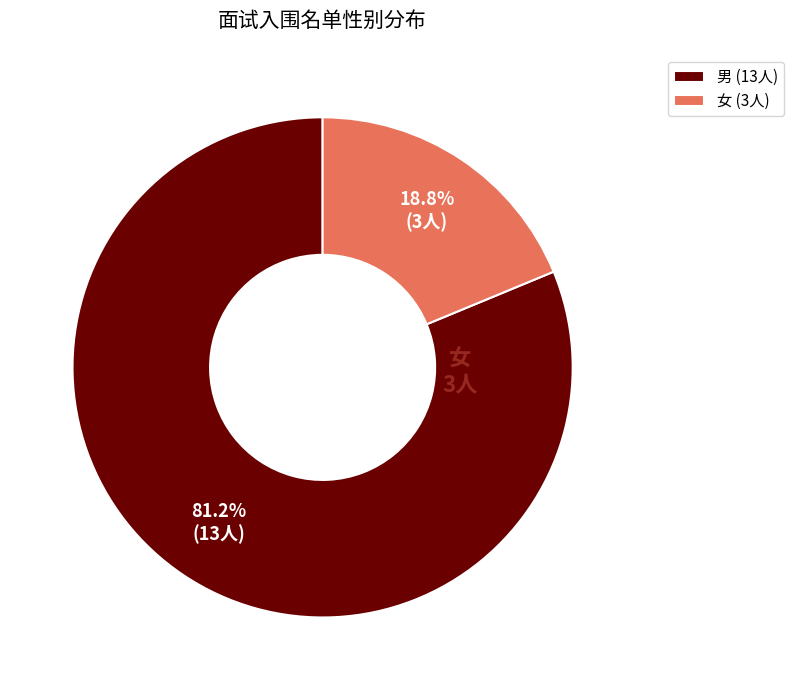

To the nearest percent, what is the difference between the largest and smallest slice percentages?

62%